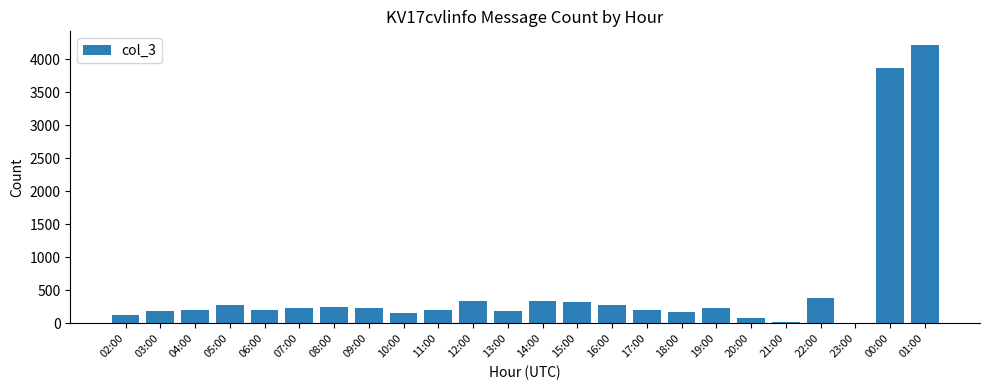

How many categories are shown in the chart?

24